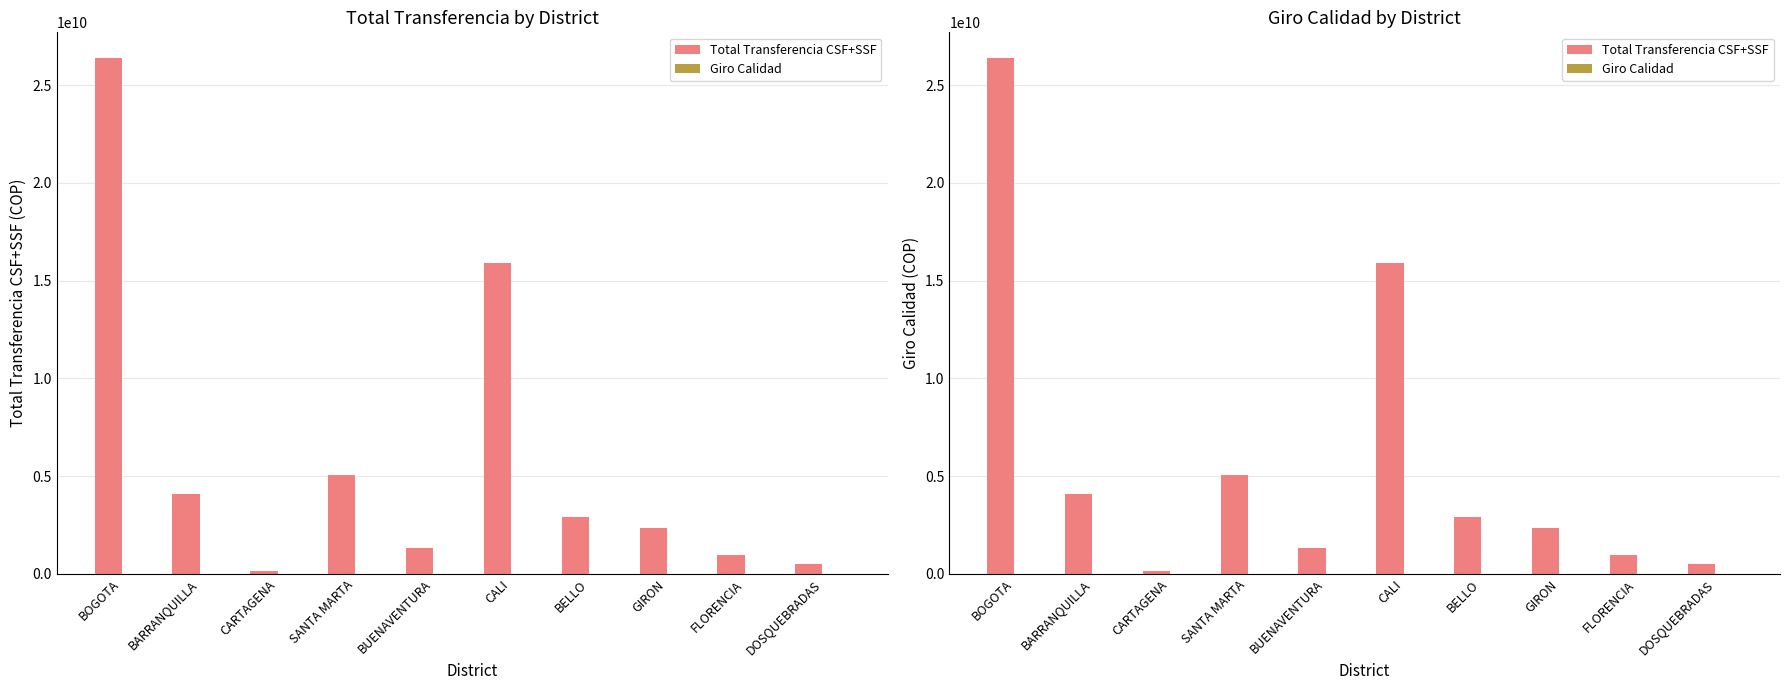

Which series has the largest total across all categories?

Total Transferencia CSF+SSF